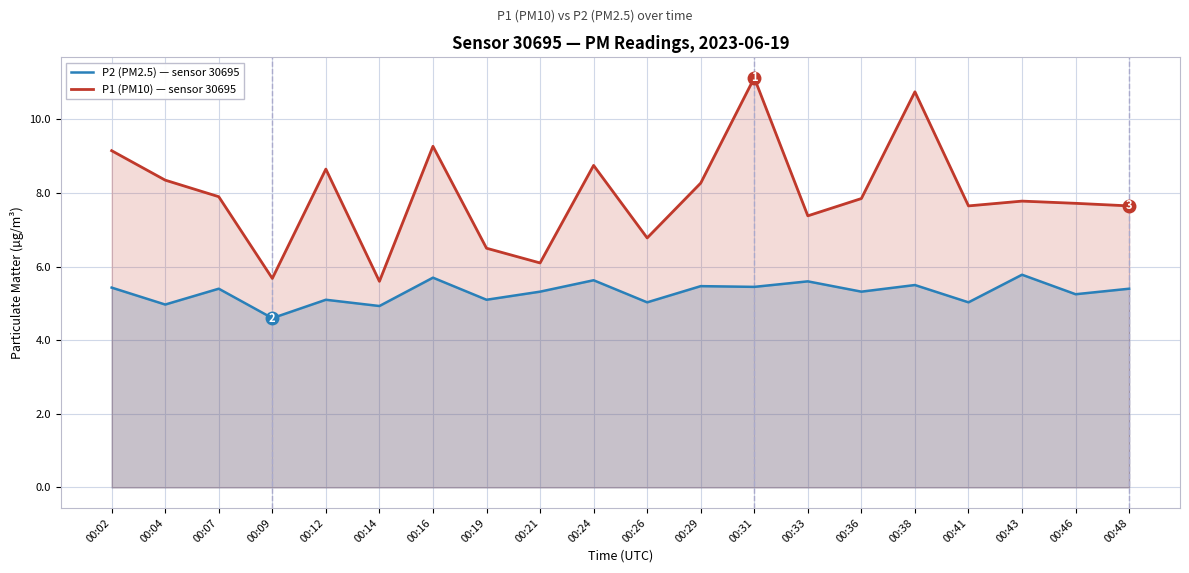

Which series changed the most between 00:21 and 00:36?

P1 (PM10) — sensor 30695